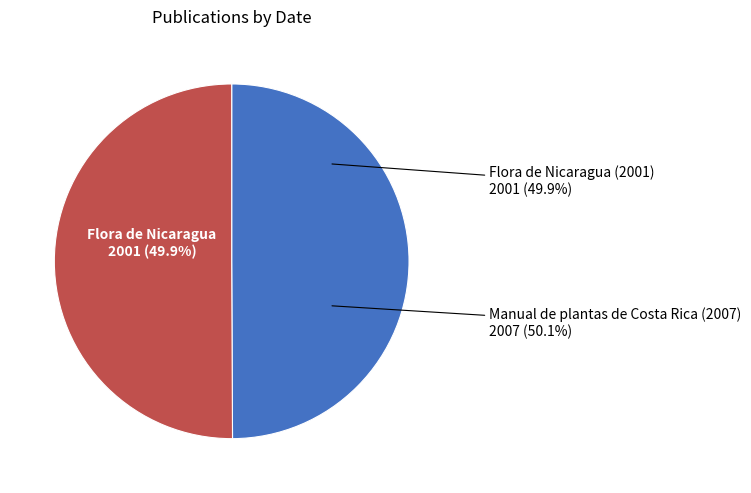

Rank the categories by value from highest to lowest.

Manual de plantas de Costa Rica (2007), Flora de Nicaragua (2001)